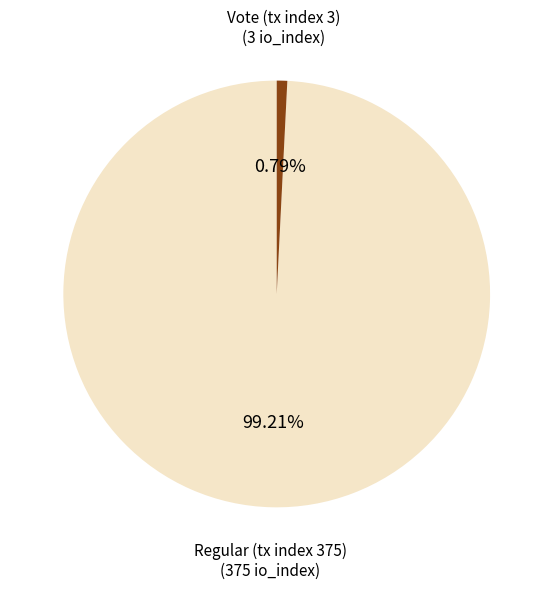

The Regular (tx index 375) slice represents 85% of the pie. True or false?

False